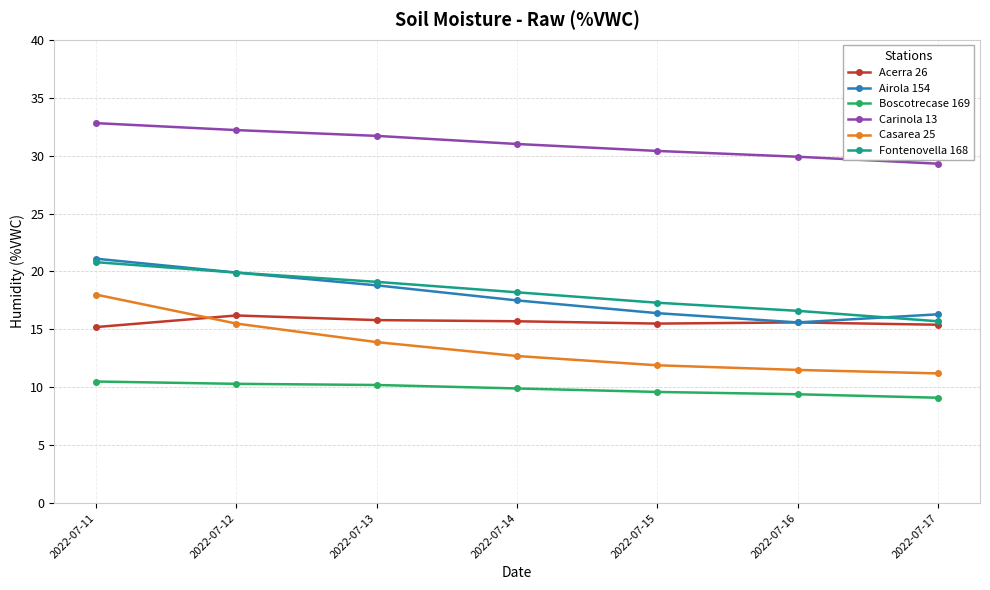

List the labels in order of Fontenovella 168 value, smallest first.

2022-07-17, 2022-07-16, 2022-07-15, 2022-07-14, 2022-07-13, 2022-07-12, 2022-07-11